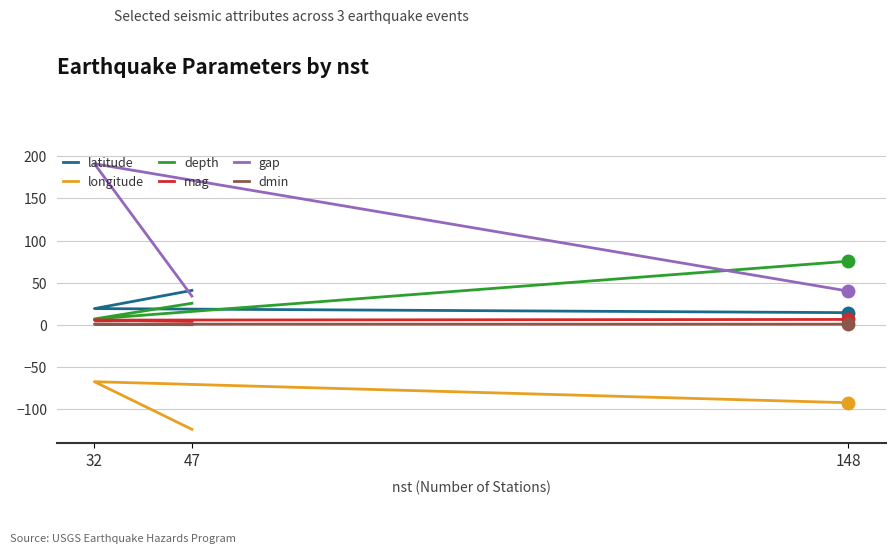

What are all the series names shown in the legend?

latitude, longitude, depth, mag, gap, dmin